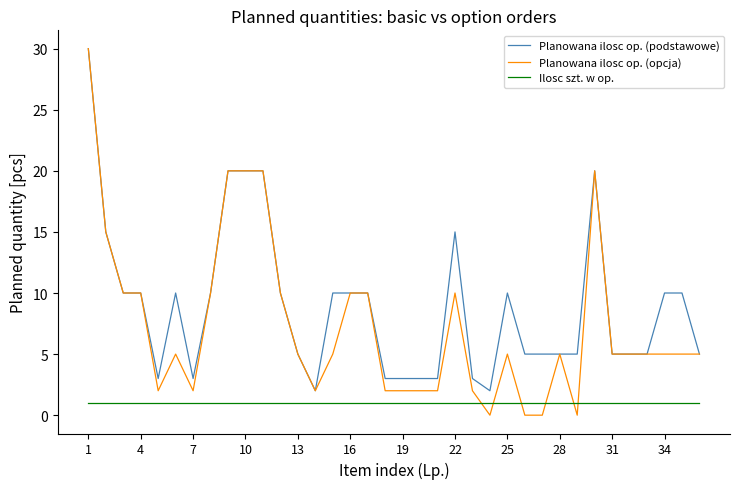

Which series has the largest total across all categories?

Planowana ilosc op. (podstawowe)